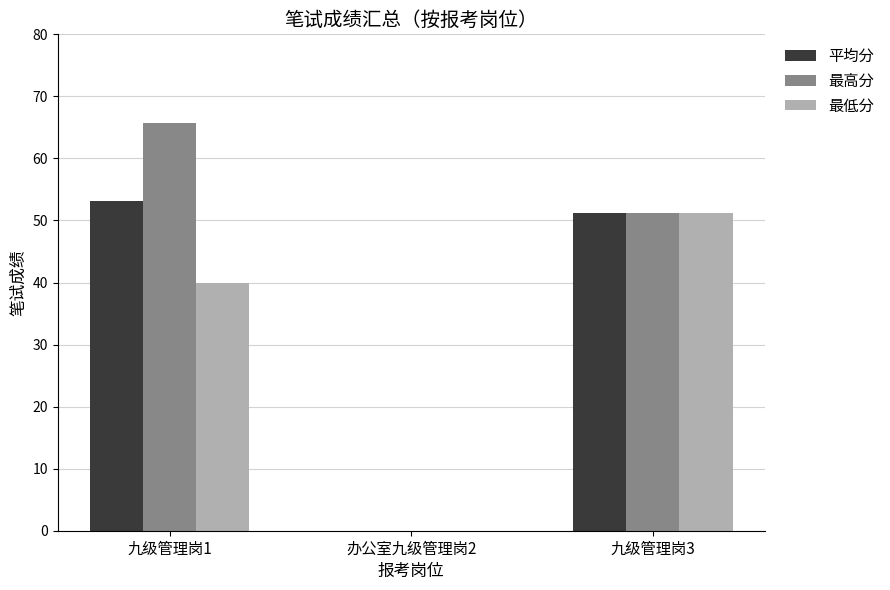

Does the chart contain stacked bars?

No